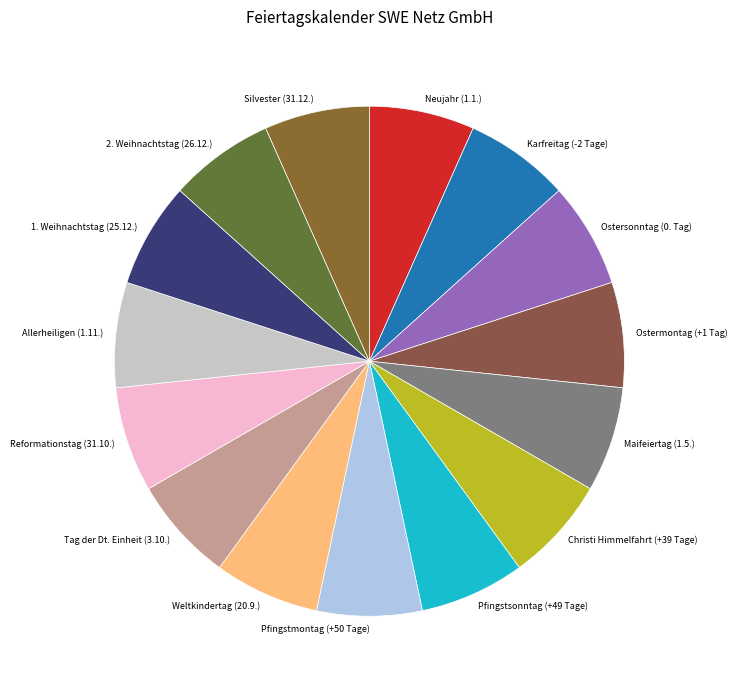

Does Reformationstag (31.10.) account for over 50% of the chart?

No